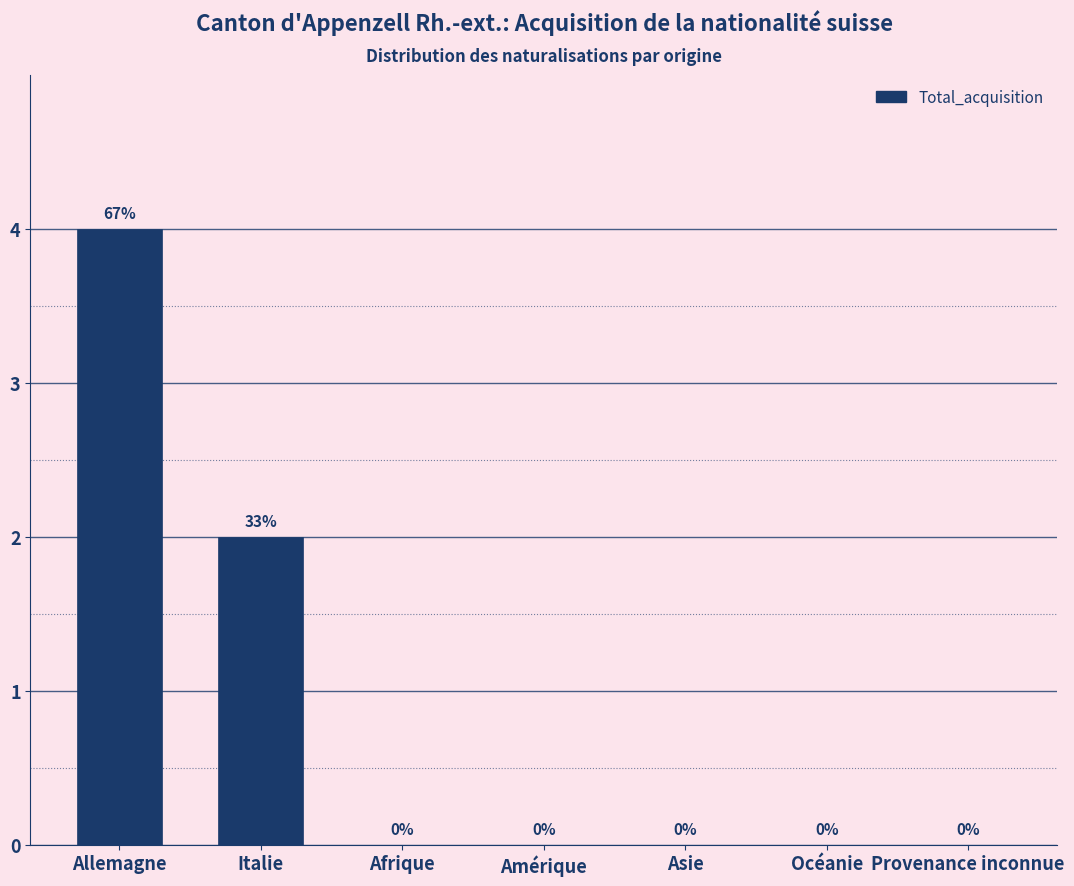

Reading left to right, what are all the values shown in this chart?

Allemagne=4	Italie=2	Afrique=0	Amérique=0	Asie=0	Océanie=0	Provenance inconnue=0